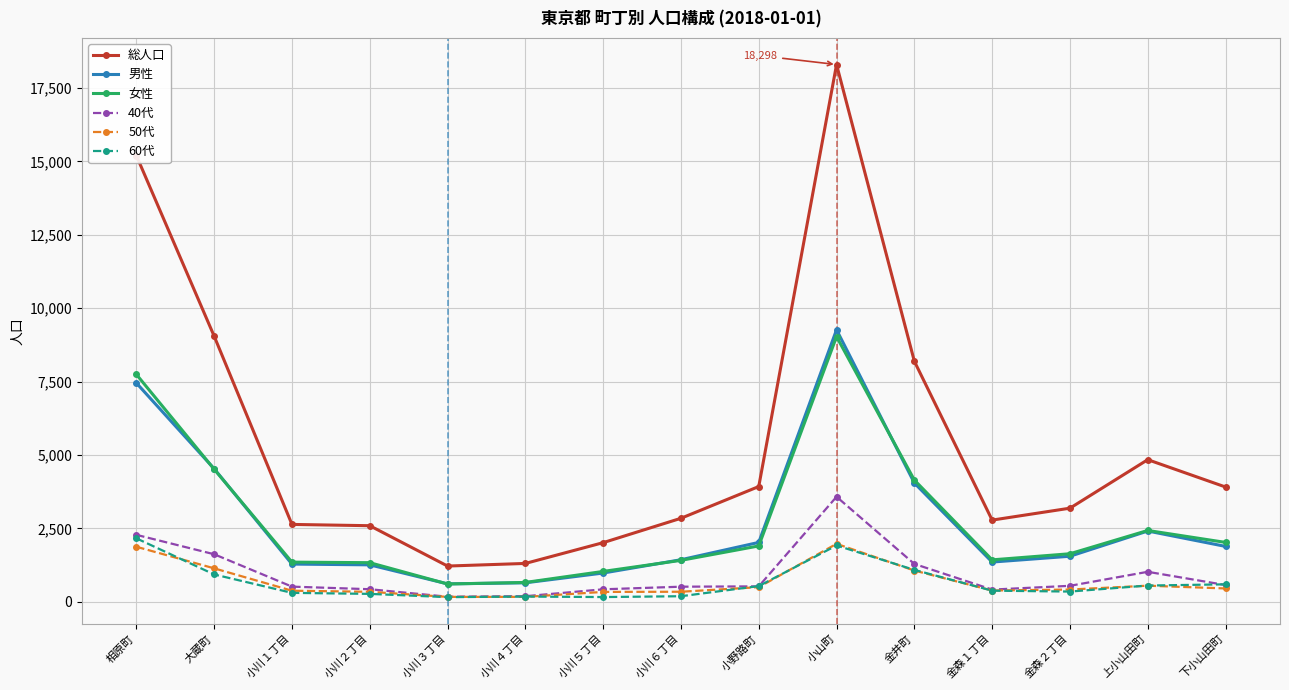

What is the smallest value displayed?

159